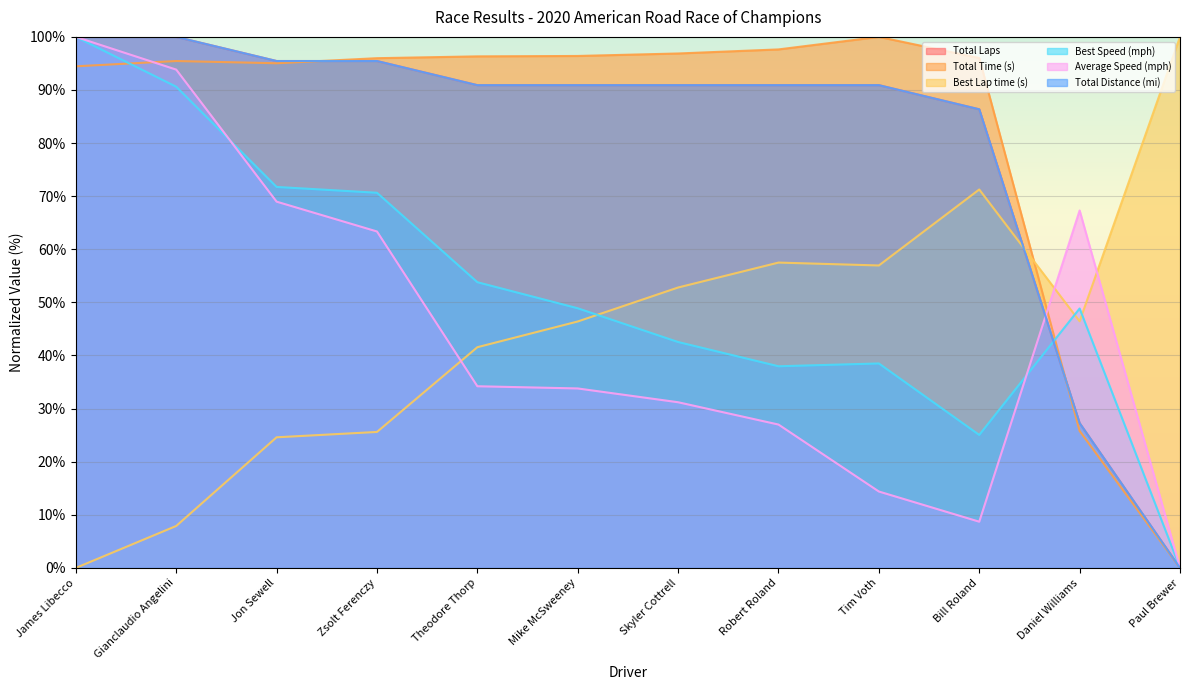

Which category has the lowest value in the Total Time (s) series?

Paul Brewer